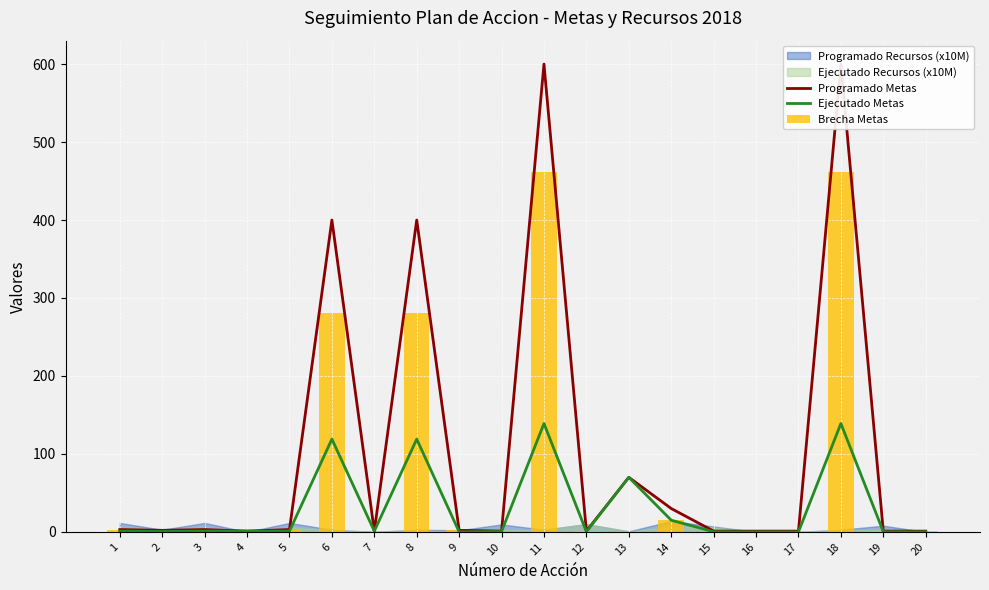

Is it true that Ejecutado Metas equals 70.7 at 20?

False